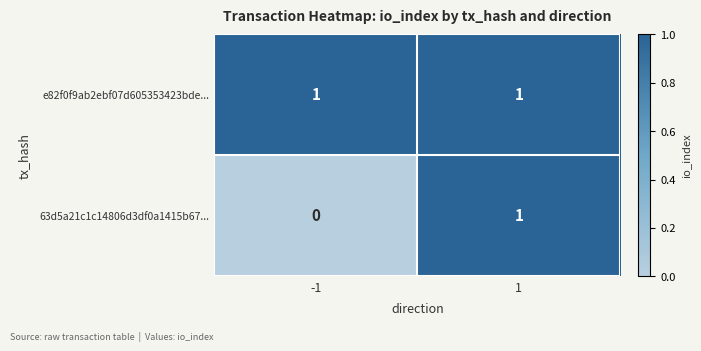

At -1, list the series in order from largest to smallest.

e82f0f9ab2ebf07d605353423bde..., 63d5a21c1c14806d3df0a1415b67...